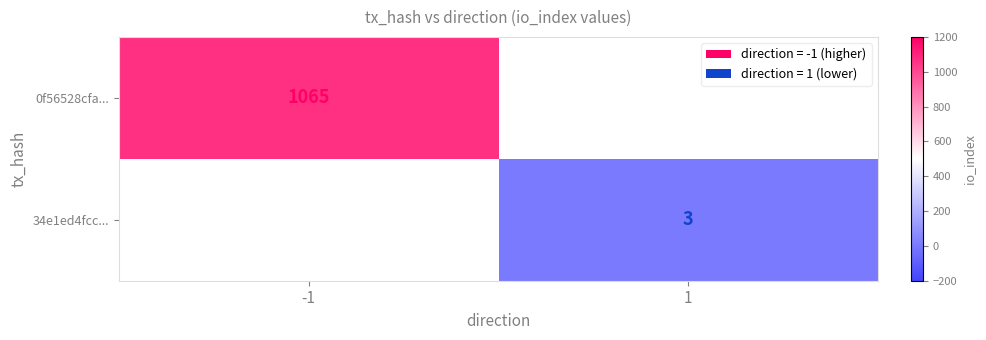

Is it true that 34e1ed4fcc... equals 2 at 1?

False